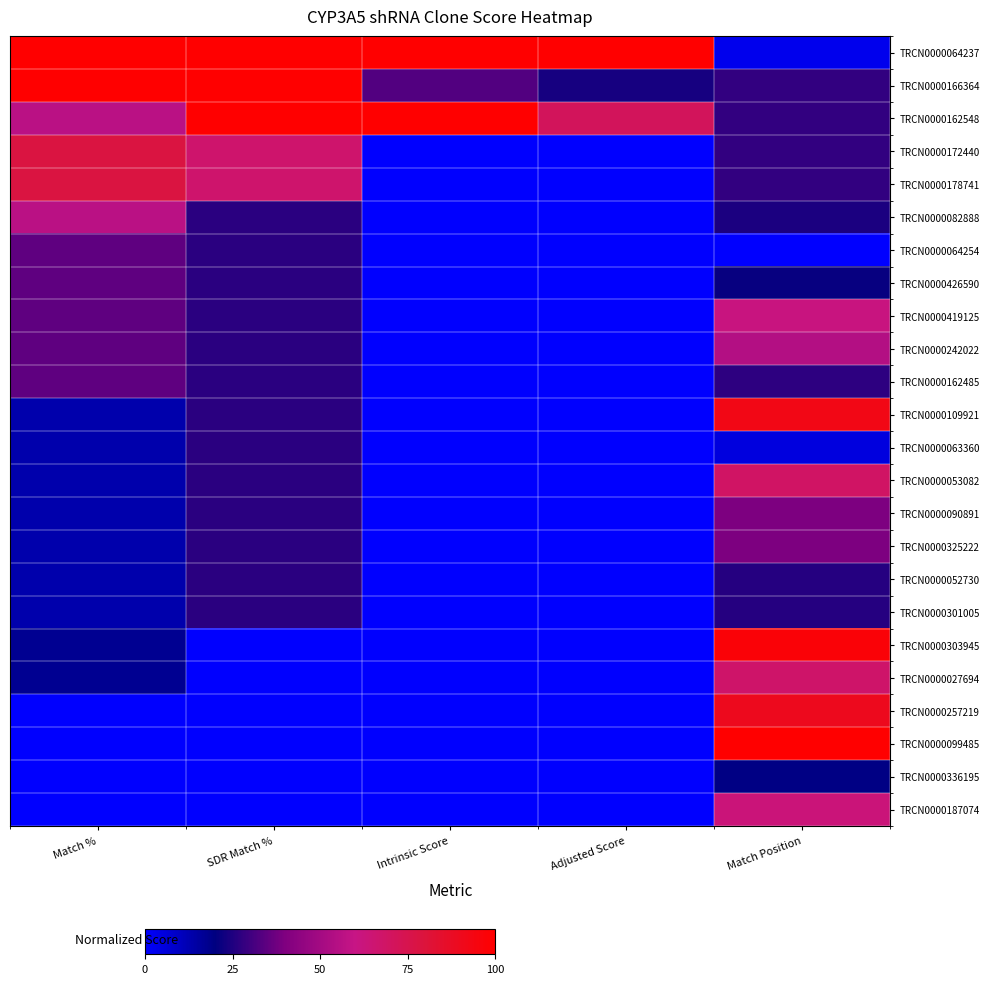

Rank the series by their maximum value, from highest to lowest.

TRCN0000064237, TRCN0000166364, TRCN0000162548, TRCN0000099485, TRCN0000303945, TRCN0000109921, TRCN0000257219, TRCN0000172440, TRCN0000178741, TRCN0000053082, TRCN0000027694, TRCN0000187074, TRCN0000419125, TRCN0000082888, TRCN0000242022, TRCN0000090891, TRCN0000325222, TRCN0000064254, TRCN0000426590, TRCN0000162485, TRCN0000063360, TRCN0000052730, TRCN0000301005, TRCN0000336195